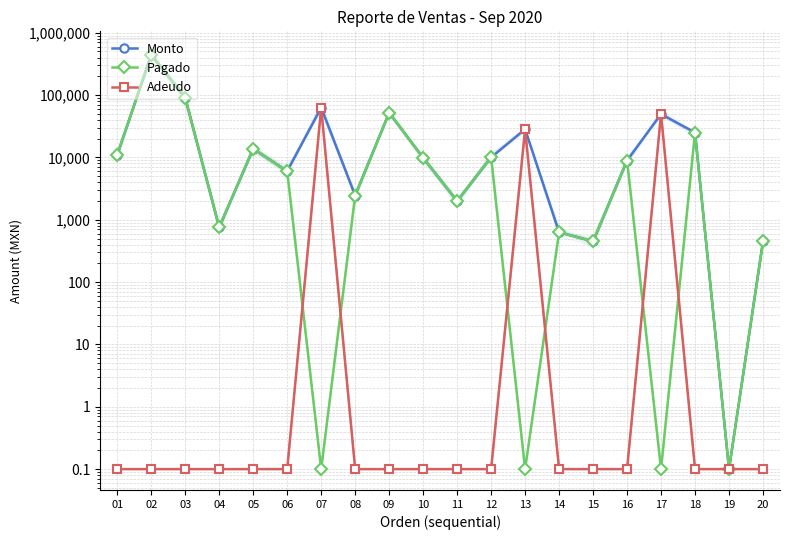

What is the approximate value of Adeudo at 01?

0.1